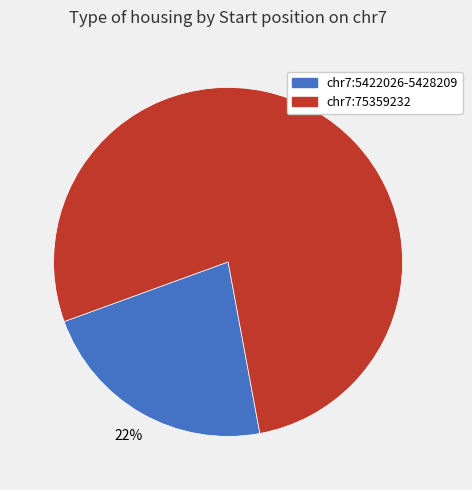

To the nearest percent, what is the average slice percentage?

50%